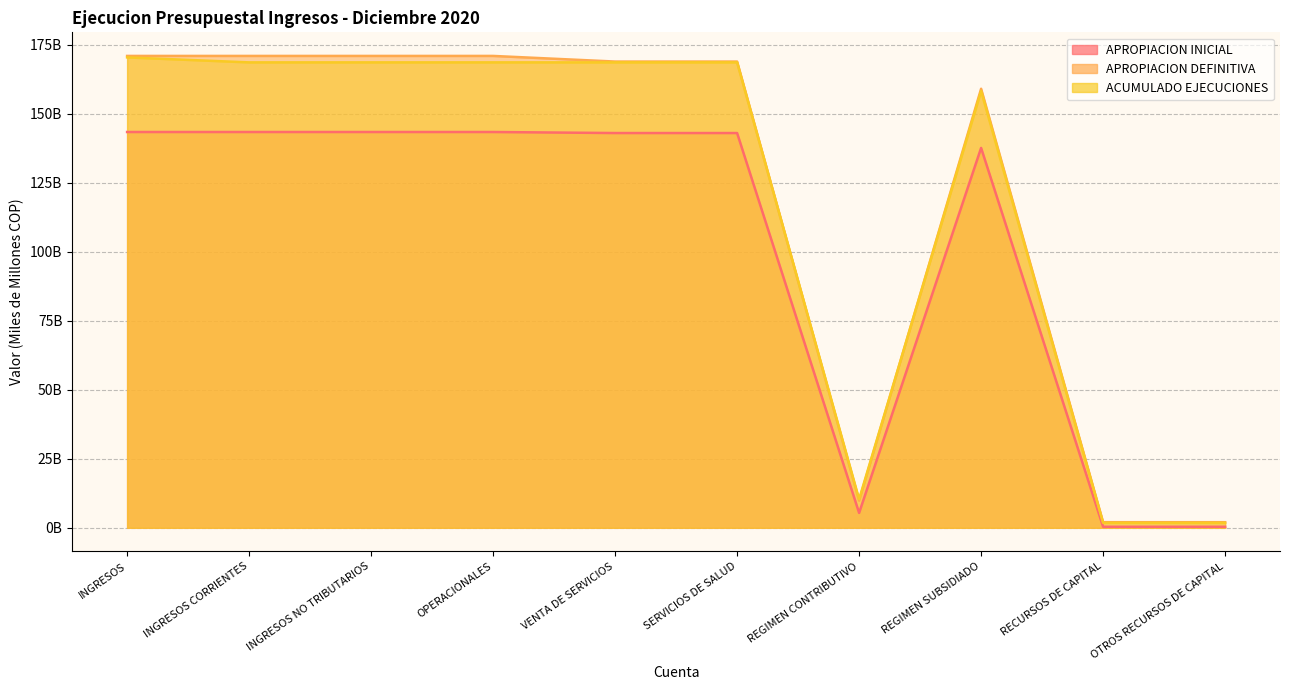

True or false: ACUMULADO EJECUCIONES and APROPIACION INICIAL intersect in this chart.

False